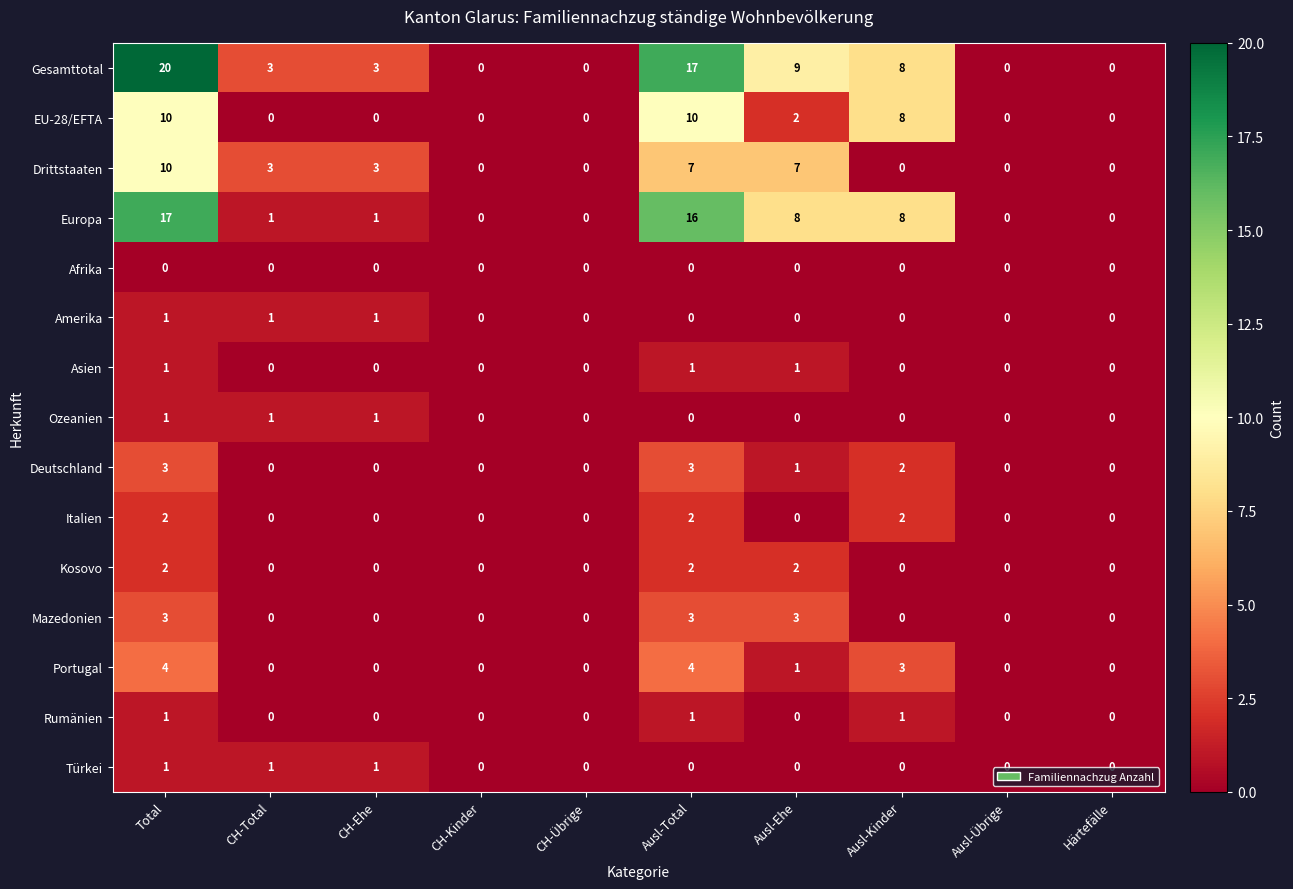

The value of Gesamttotal at Härtefälle is -10. True or false?

False